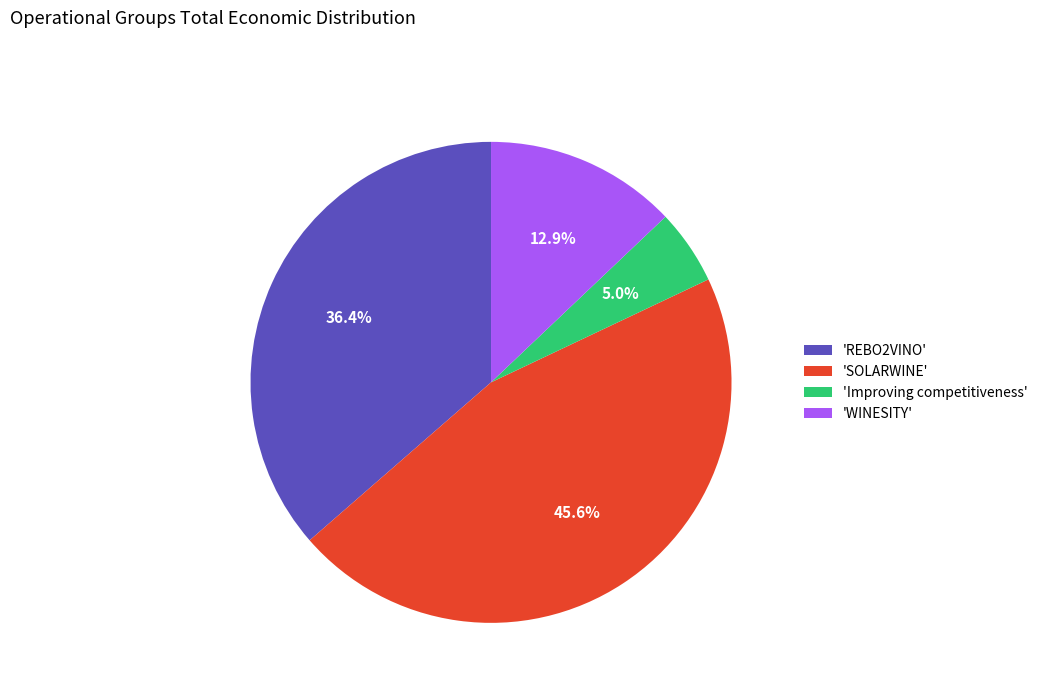

Count the number of slices in the pie.

4